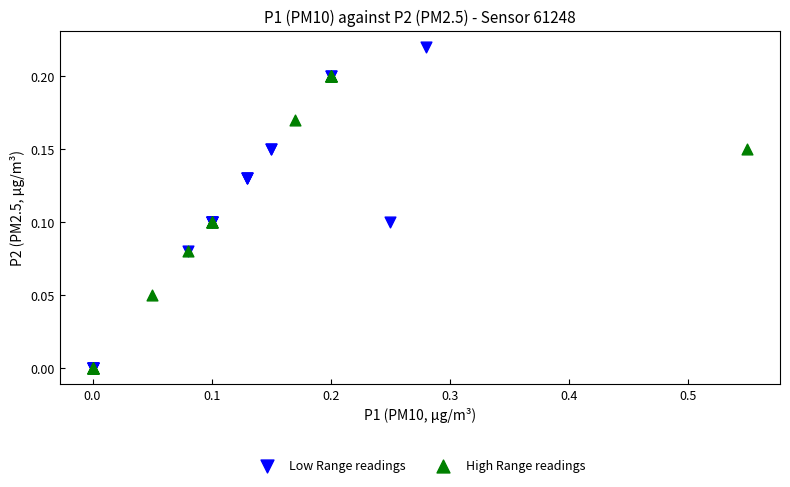

Which series has the widest spread of Y values?

Low Range readings